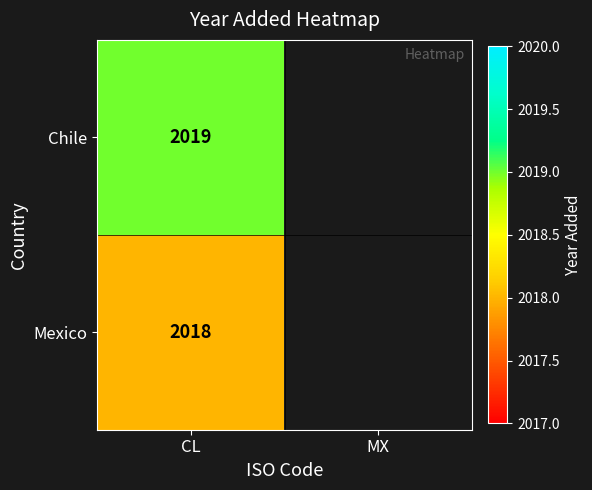

Rank the series at CL from lowest to highest value.

Mexico, Chile